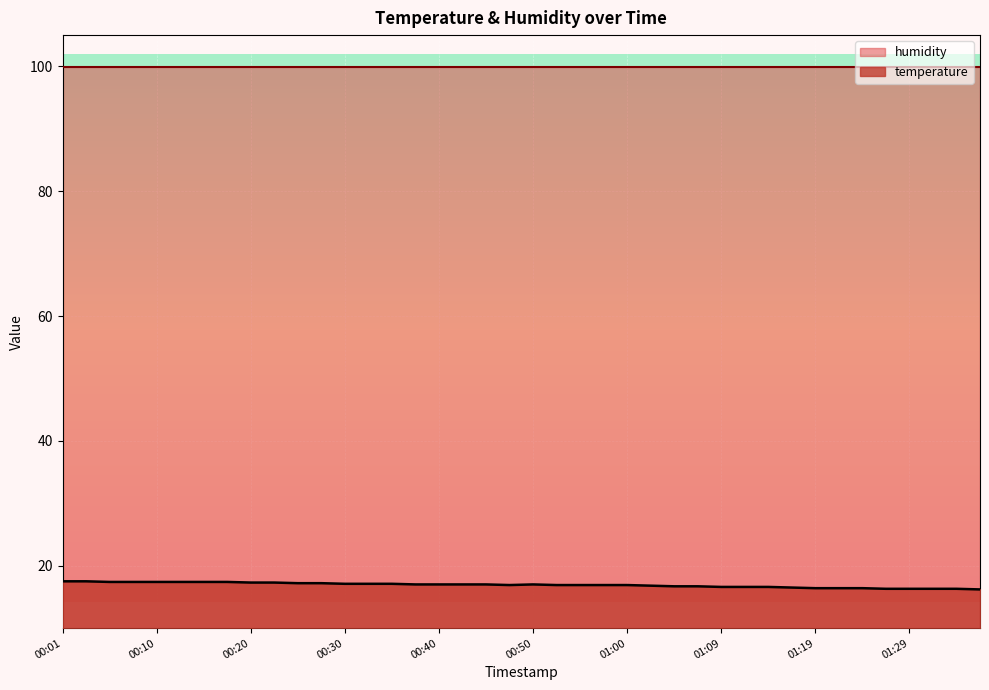

Where is the data nearest to the value 16?

01:37